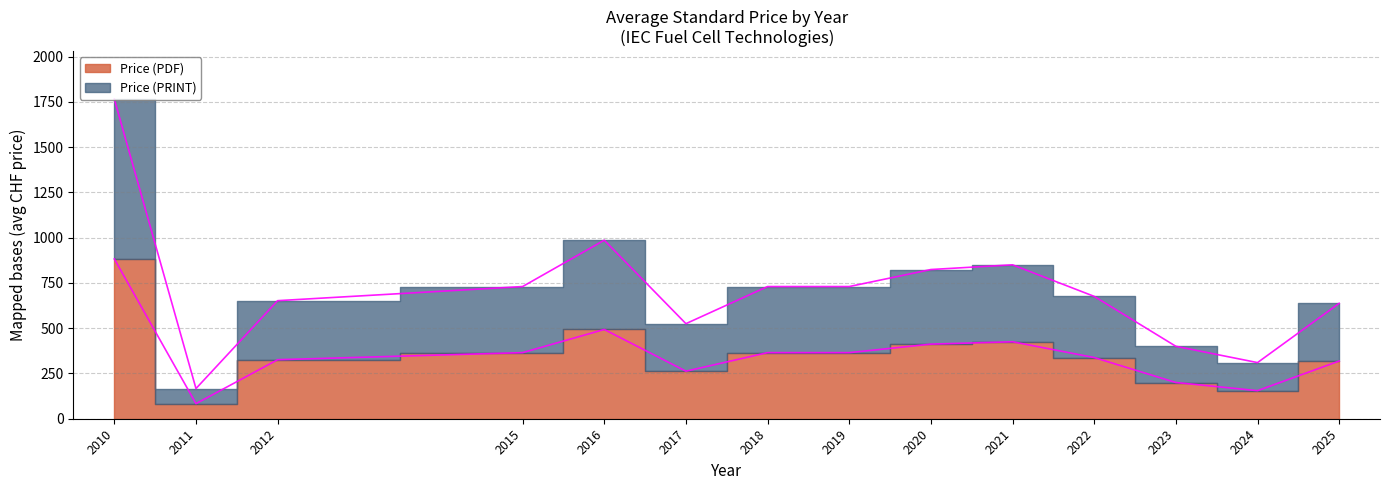

What is the value of the Price (PDF) point at the 19th from the left?

365